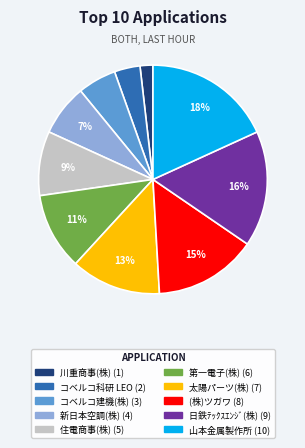

To the nearest percent, what is the difference between the largest and smallest slice percentages?

16%